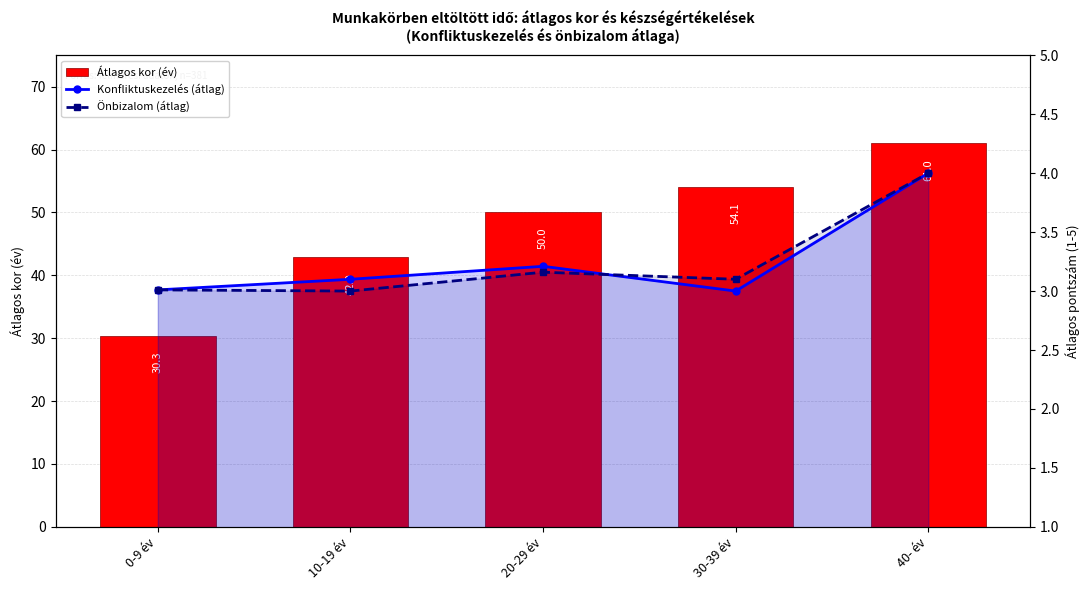

Rank the series at 10-19 év from highest to lowest value.

Átlagos kor (év), Konfliktuskezelés (átlag), Önbizalom (átlag)